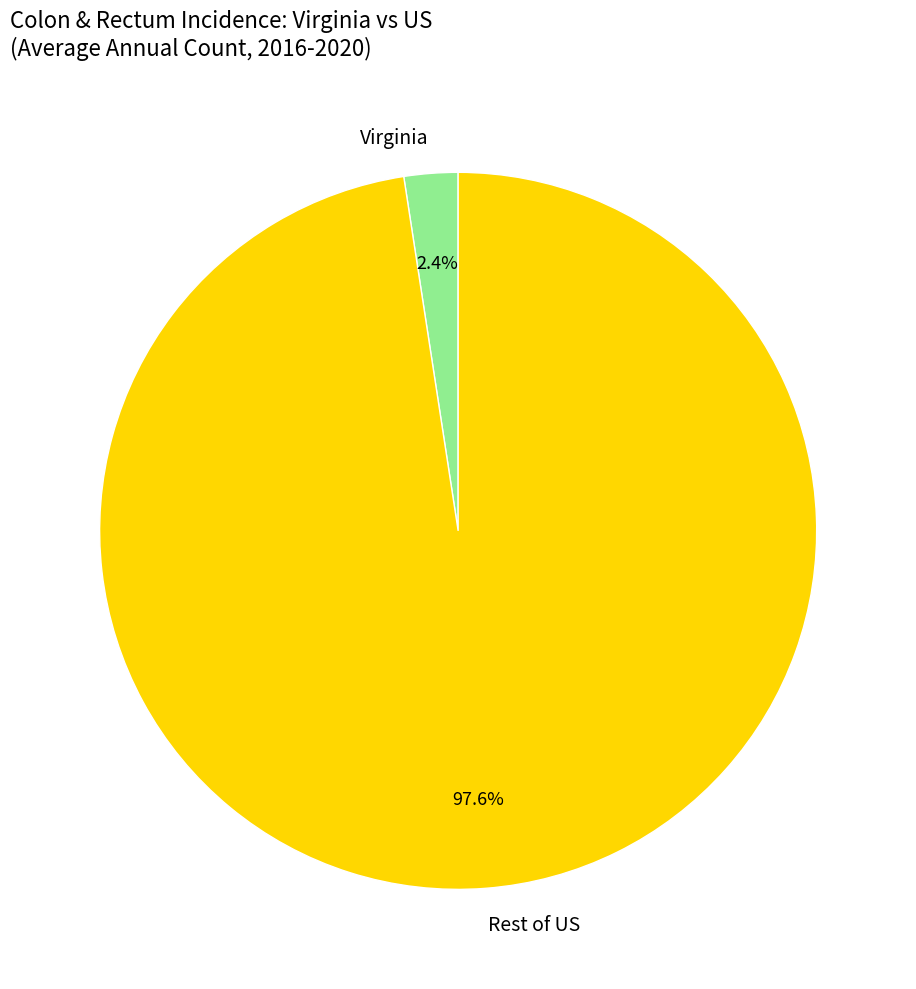

Between Rest of US and Virginia, which is larger?

Rest of US